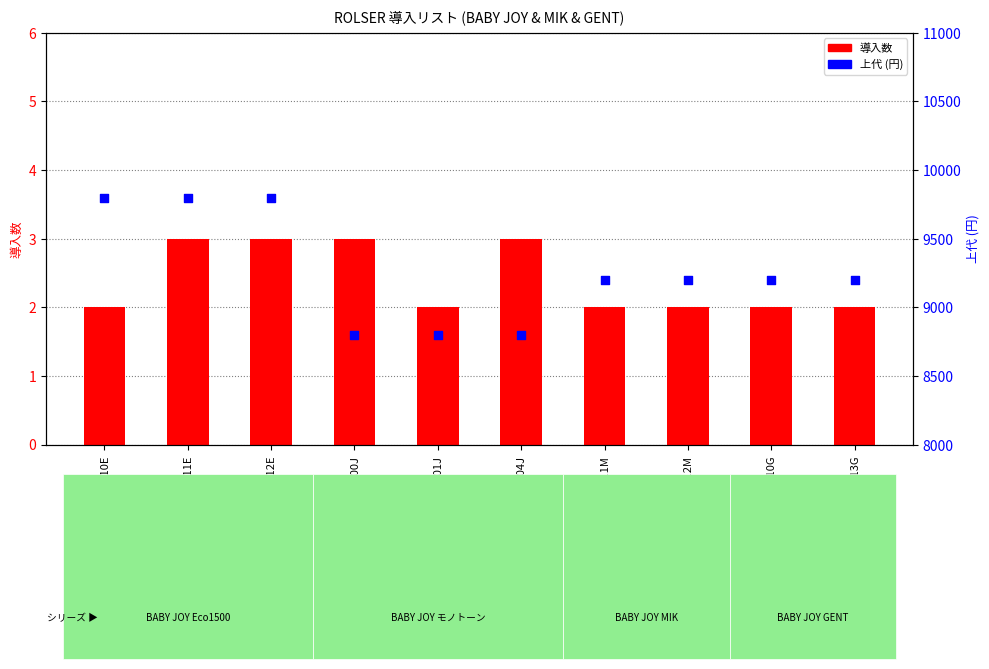

At how many categories does at least one series exceed 9390?

3